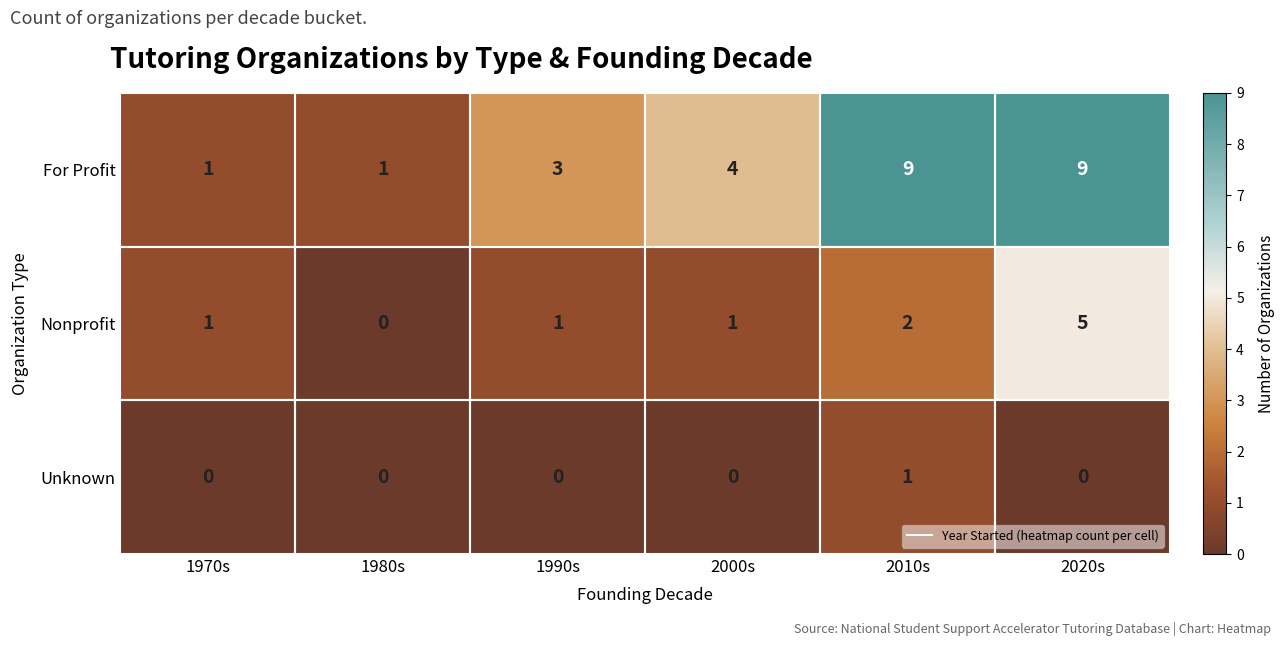

What is the maximum value shown in the chart?

9